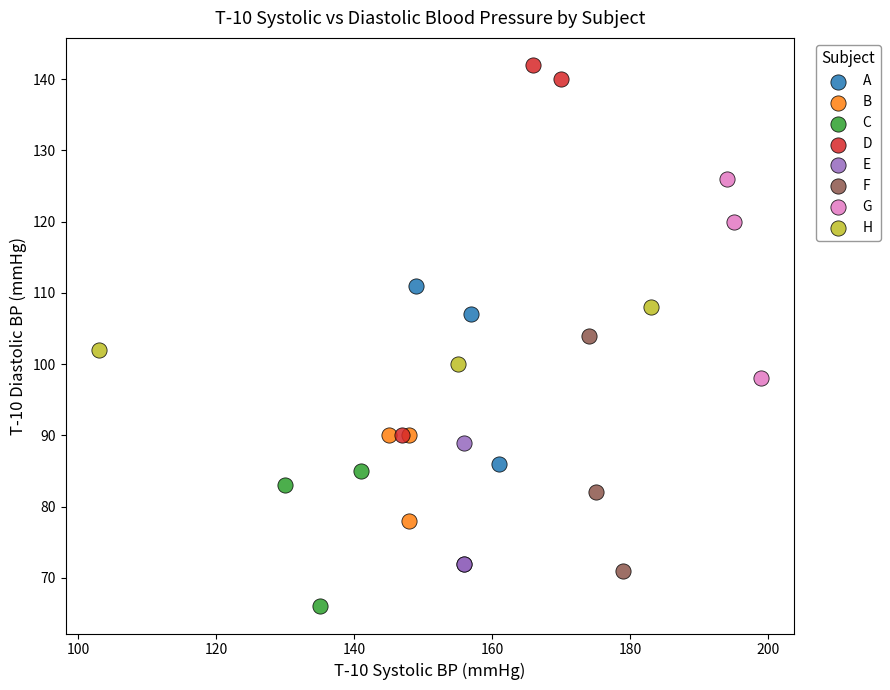

Which series reaches the minimum Y coordinate?

C